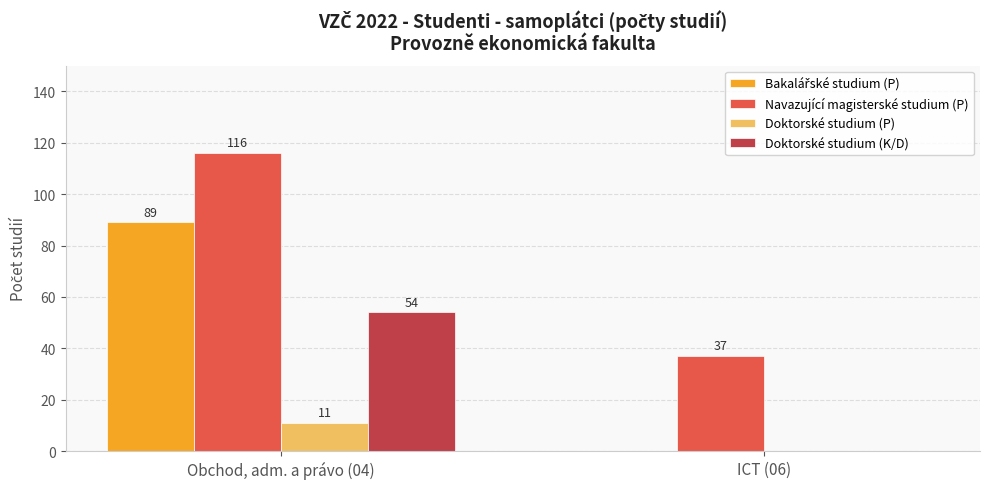

What is the sum of the Doktorské studium (K/D) values at ICT (06) and Obchod, adm. a právo (04)?

54